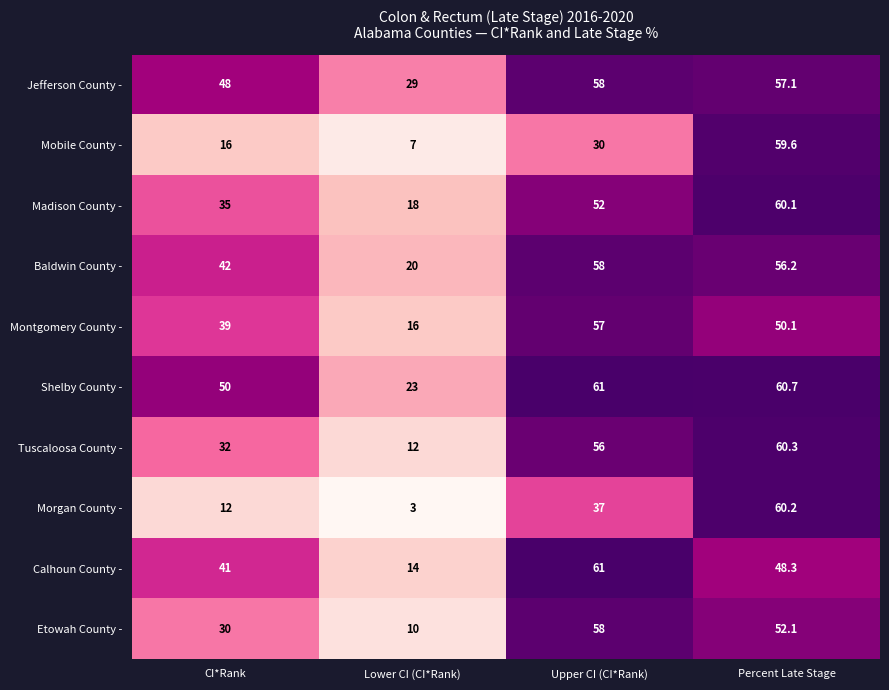

Is it true that Baldwin County - equals 56.2 at Percent Late Stage?

True